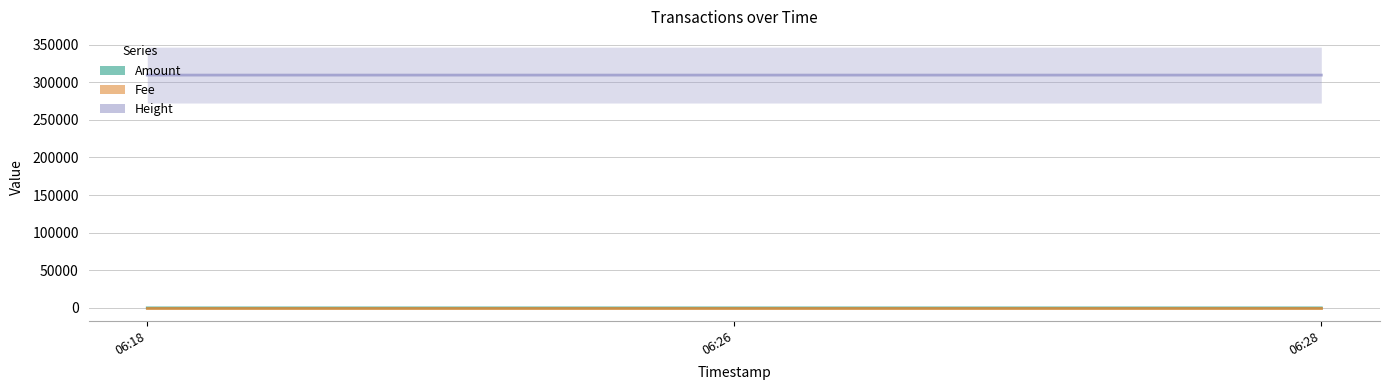

What is the approximate value of Height at 06:18?

309362.0